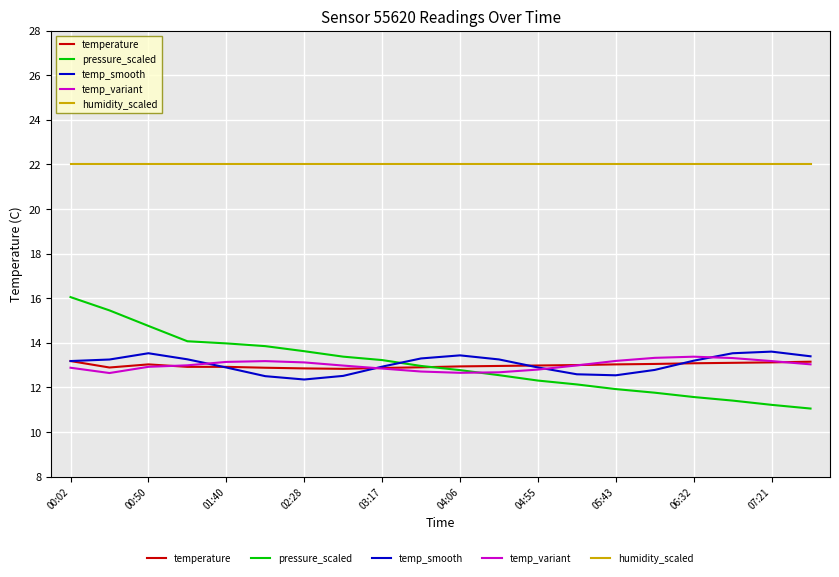

True or false: humidity_scaled and temp_variant cross at least once.

False